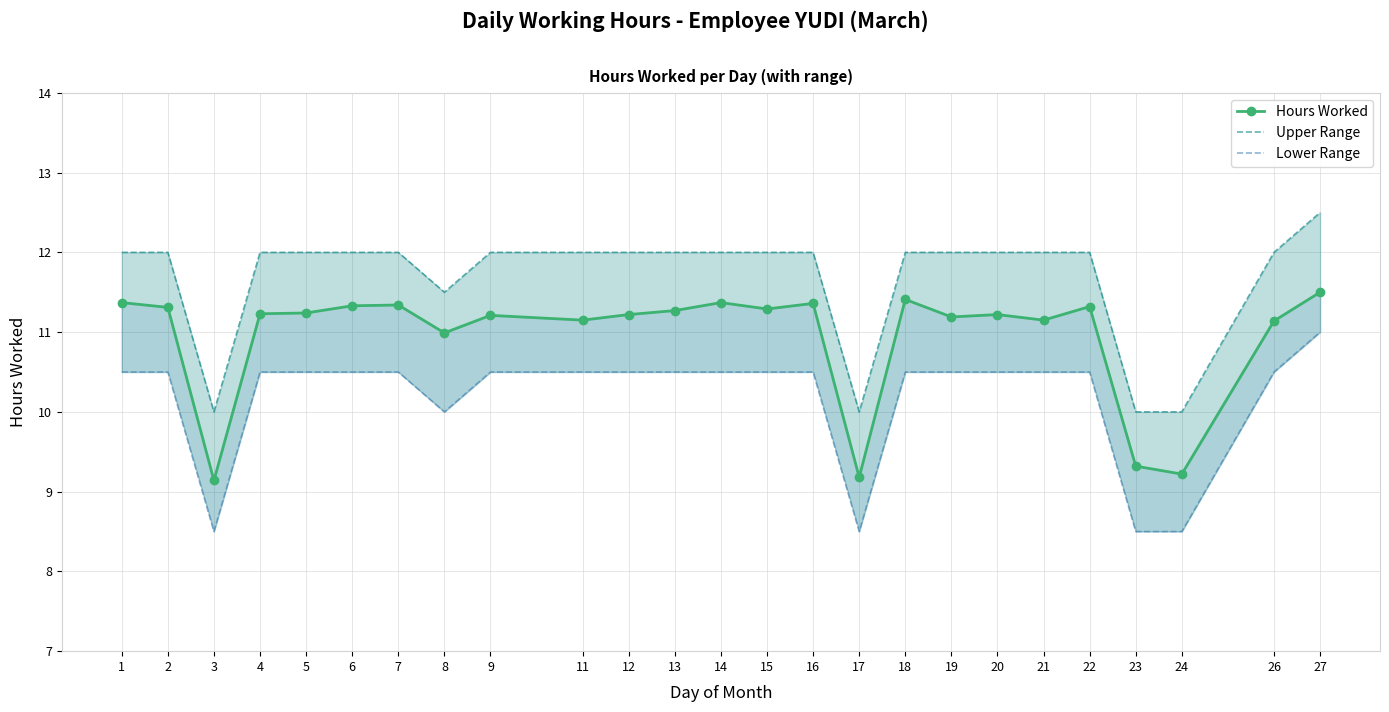

Between 2 and 8, which is larger?

2